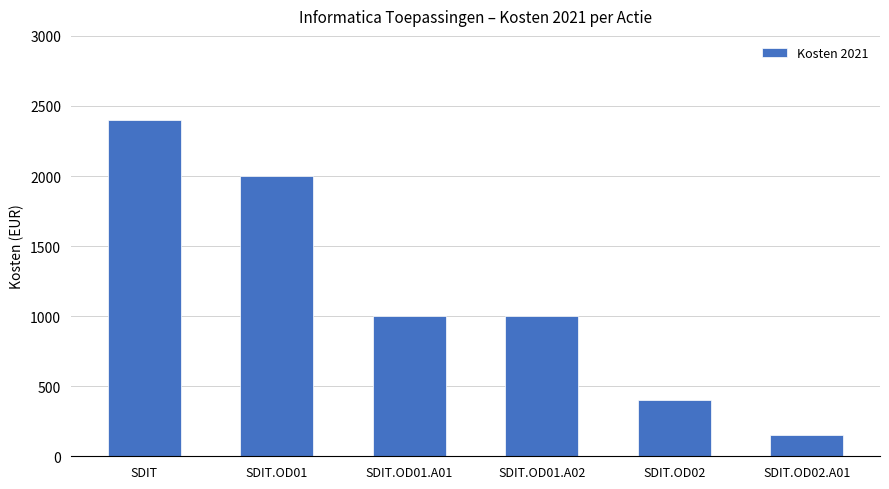

What is the label of the 2nd bar from the left?

SDIT.OD01